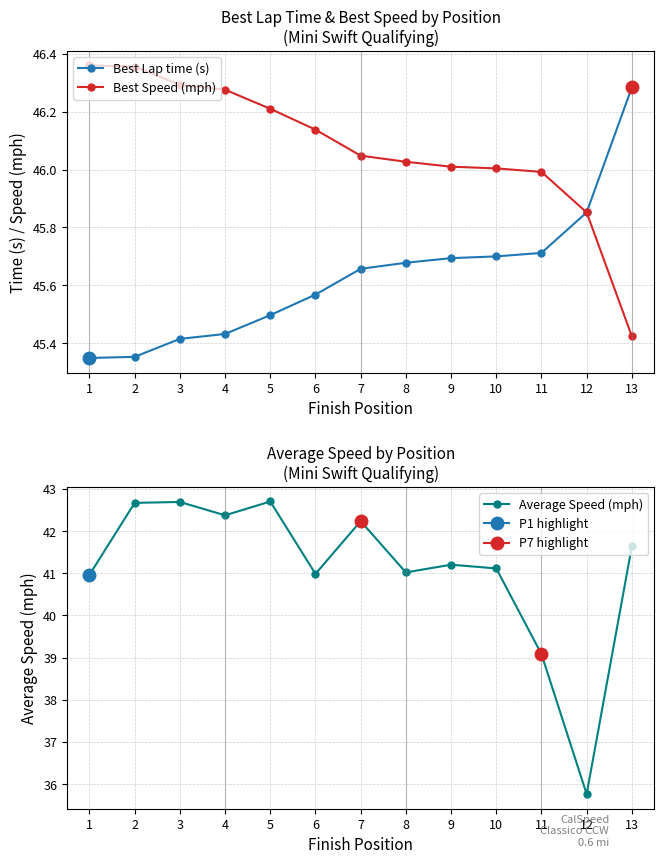

At which category does the chart reach its peak across all series?

1